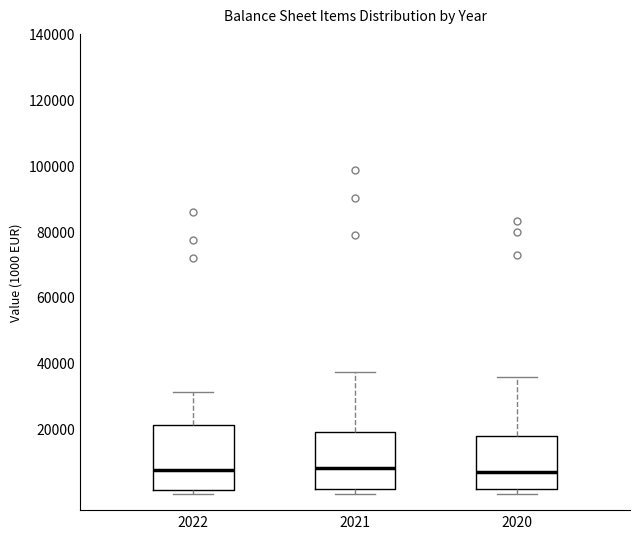

Reading left to right, transcribe this box plot: for each box, give where its median line is, the range the box spans, and where its two whiskers end, as read against the y-axis. The values are not printed on the chart, so give them approximately, as read against the axis.

2022: median 8000, box 2000 to 20000, whiskers 0 to 32000
2021: median 8000, box 2000 to 18000, whiskers 0 to 36000
2020: median 6000, box 2000 to 18000, whiskers 0 to 36000